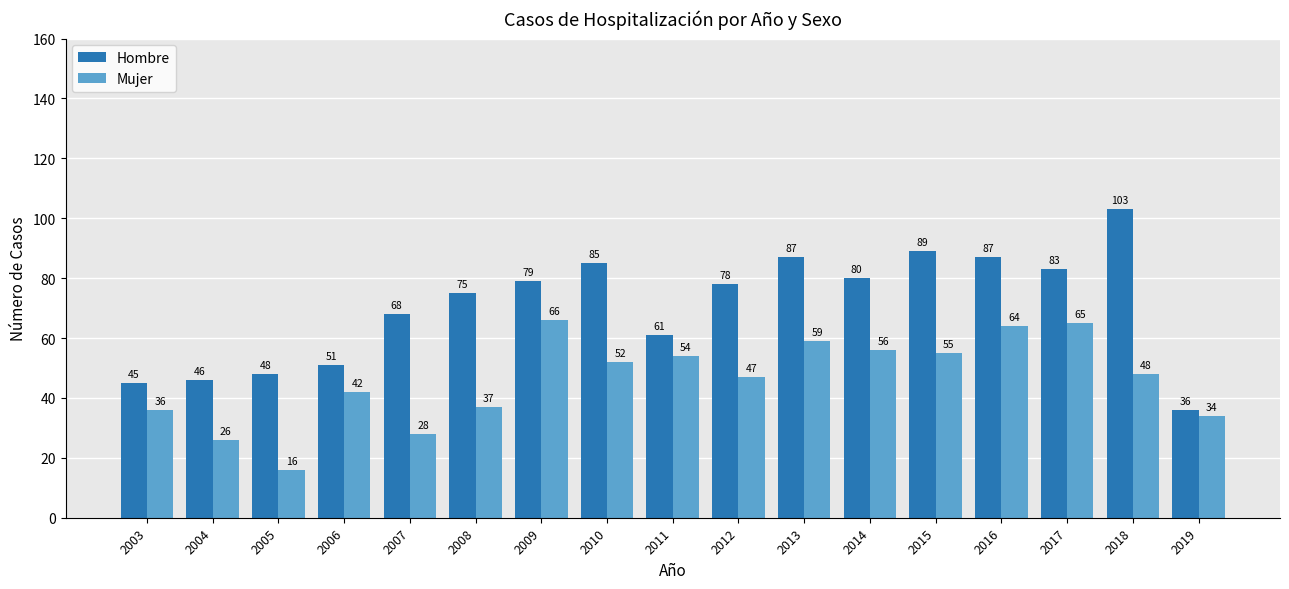

Which series has the largest total across all categories?

Hombre